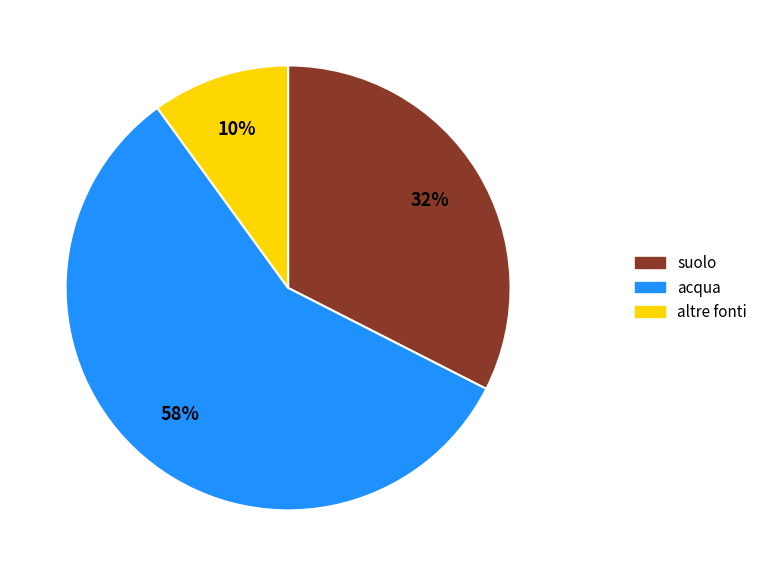

Is there a majority slice in this chart?

Yes